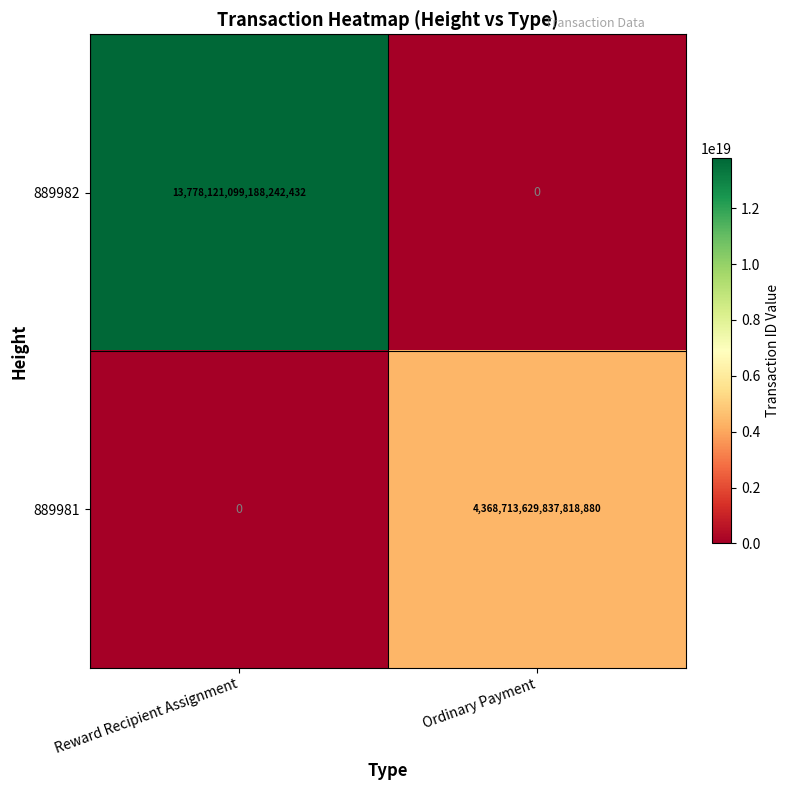

Between Reward Recipient Assignment and Ordinary Payment, which series saw the biggest shift?

889982